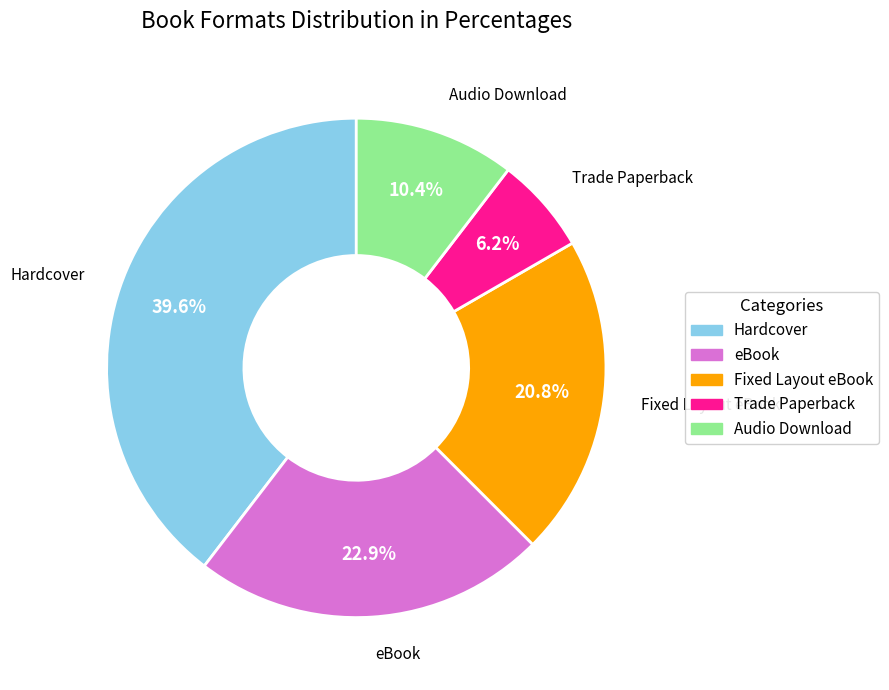

Which has a higher value, eBook or Hardcover?

Hardcover